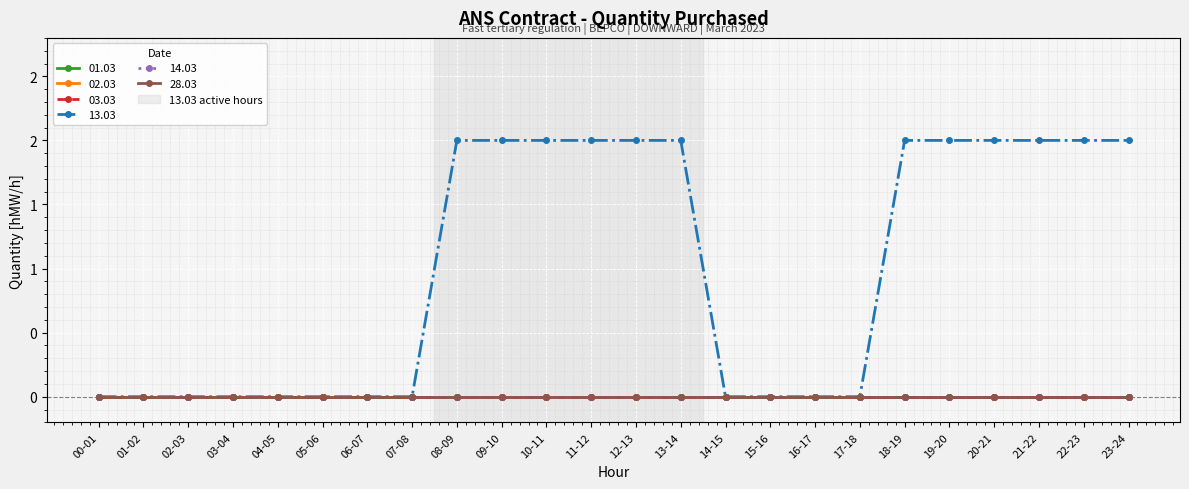

What is the label of the 12th point from the left?

11-12